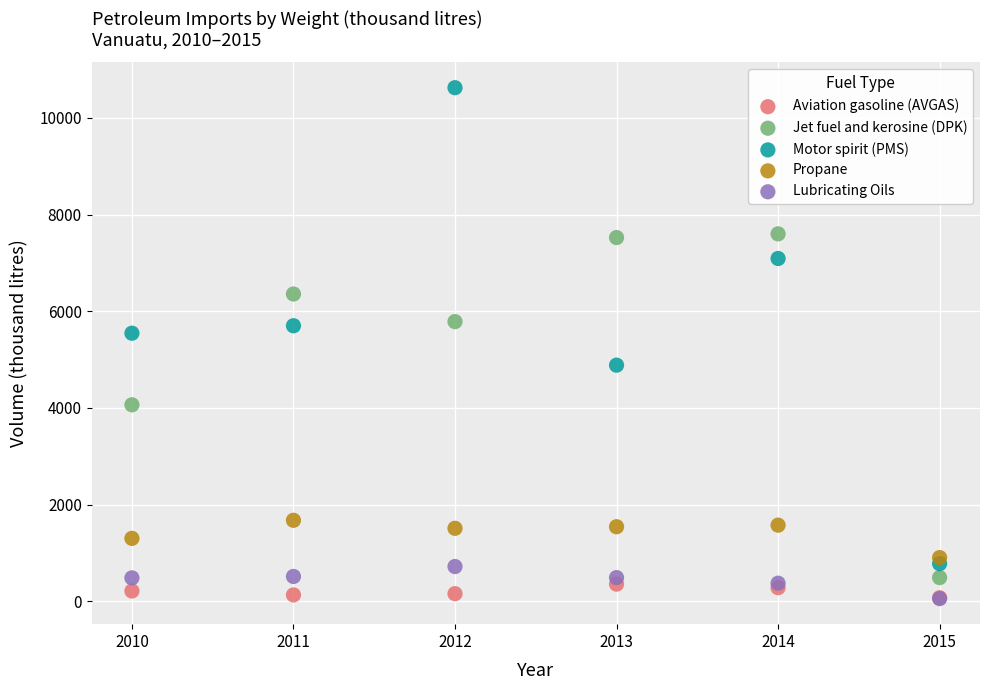

Across all series, what Y value is closest to 5341?

5547.2